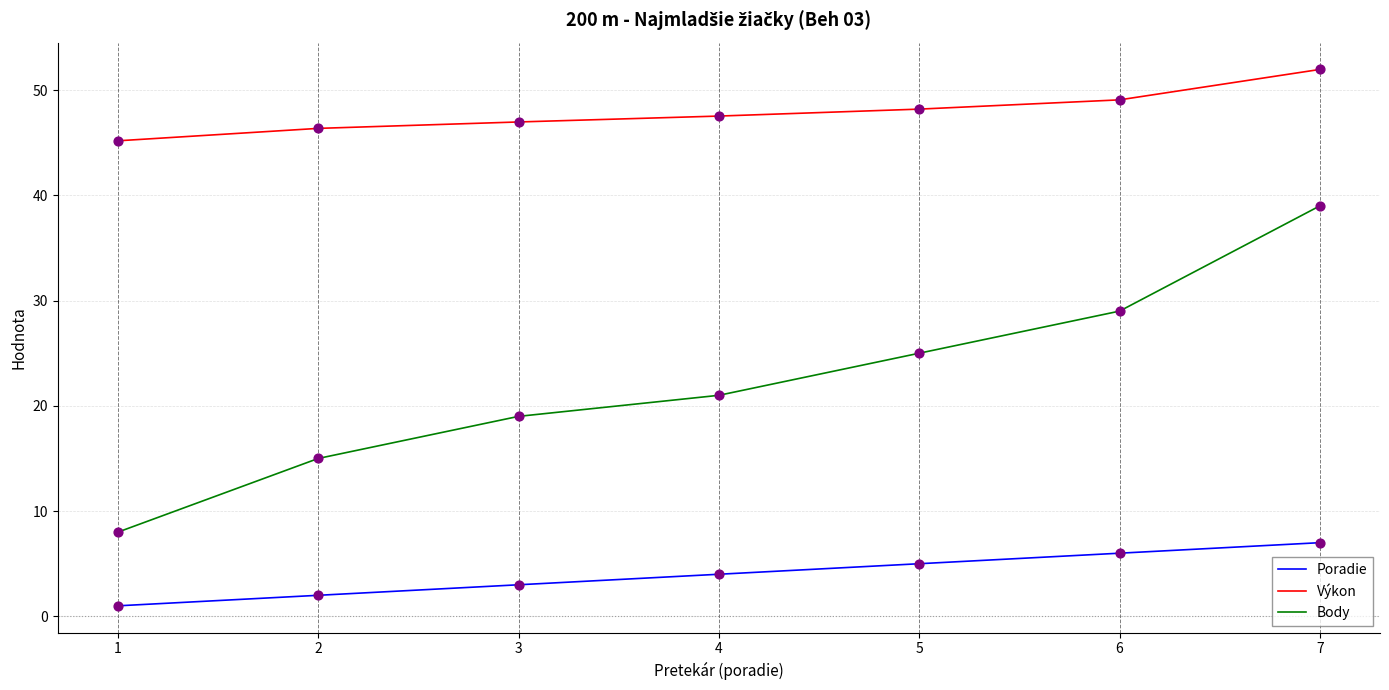

Between 3 and 7, which series saw the biggest shift?

Body